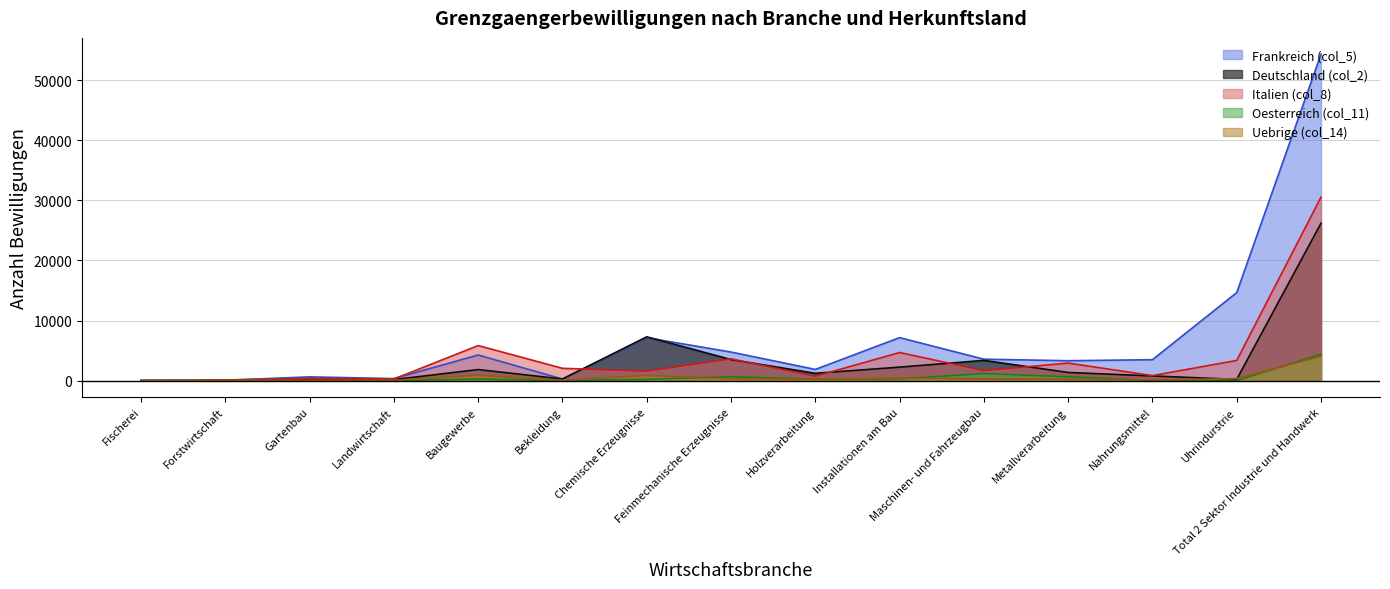

How many positive values does the Uebrige (col_14) series have?

14